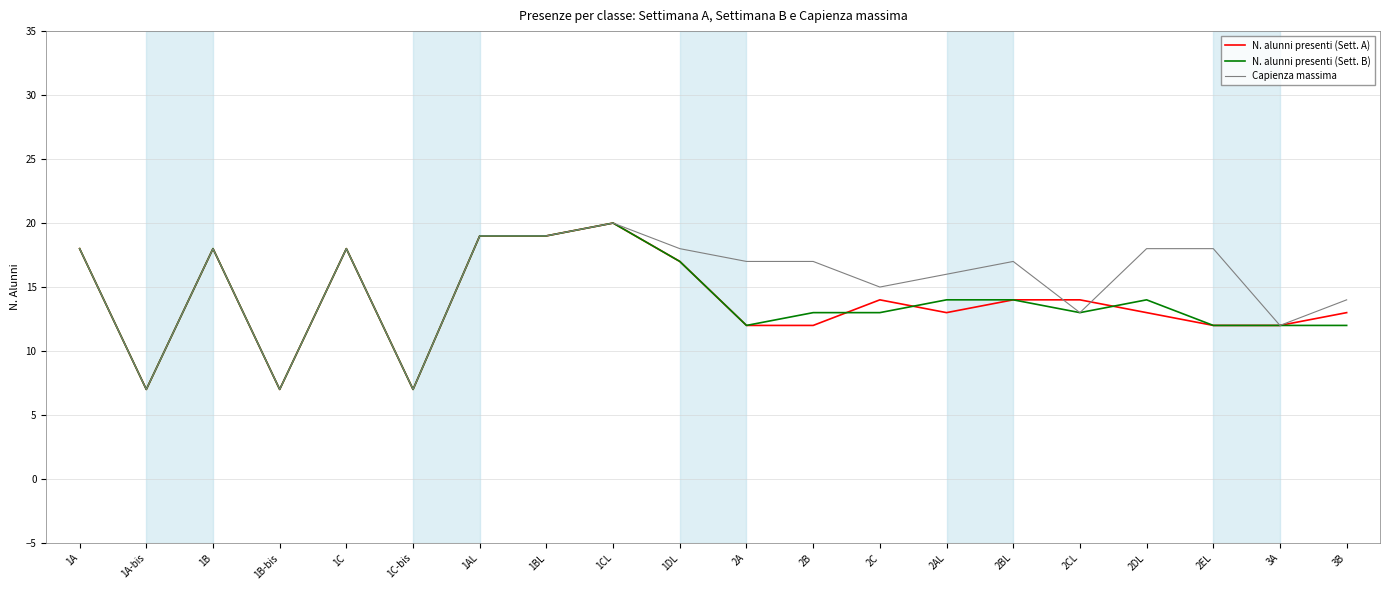

What position from the left is 1C-bis?

6